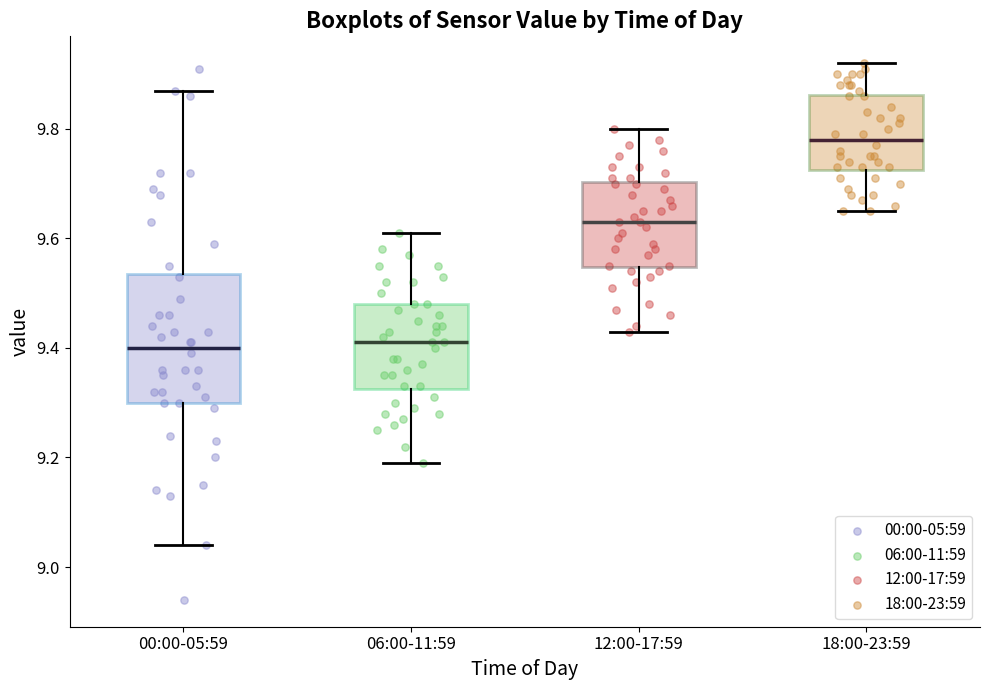

Which box is the tallest, from its lower edge to its upper edge?

00:00-05:59